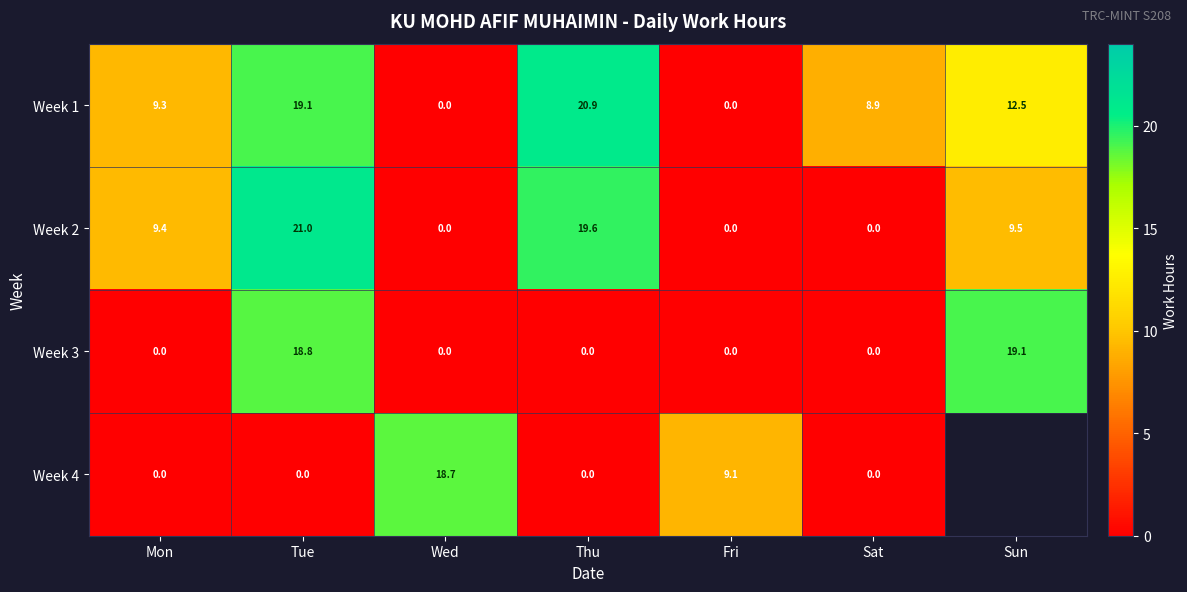

What is the average value of the Week 3 series?

5.4